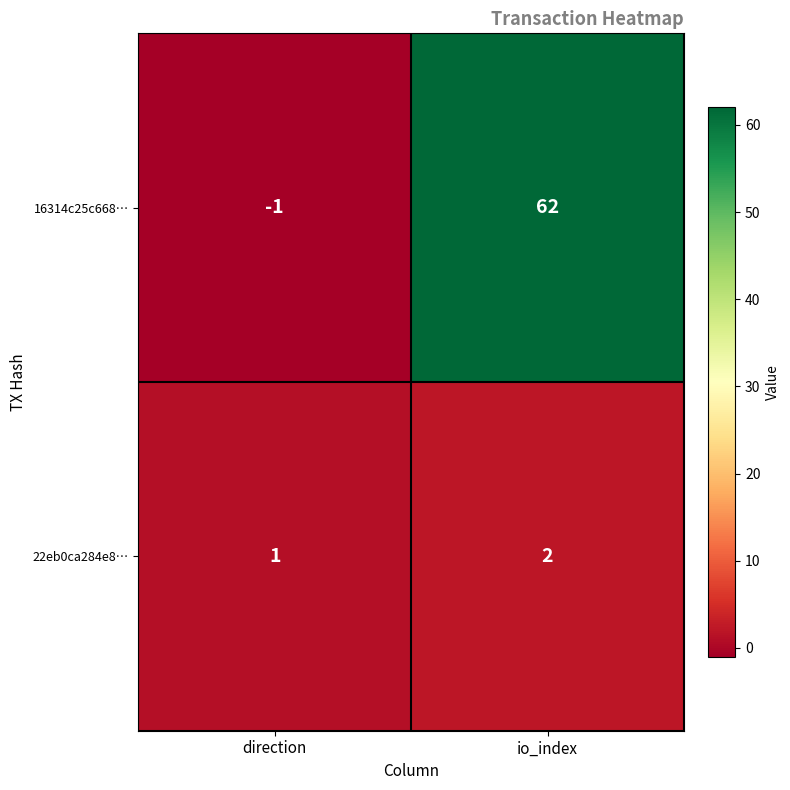

At io_index, list the series in order from smallest to largest.

22eb0ca284e8…, 16314c25c668…